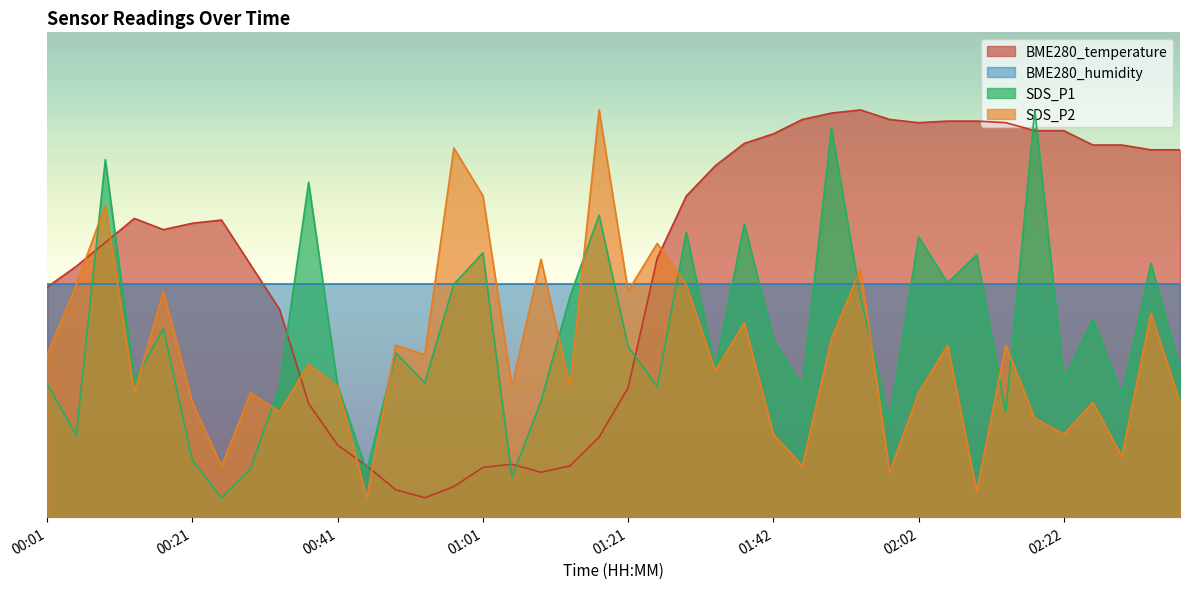

Which label corresponds to the smallest value in the chart?

00:53